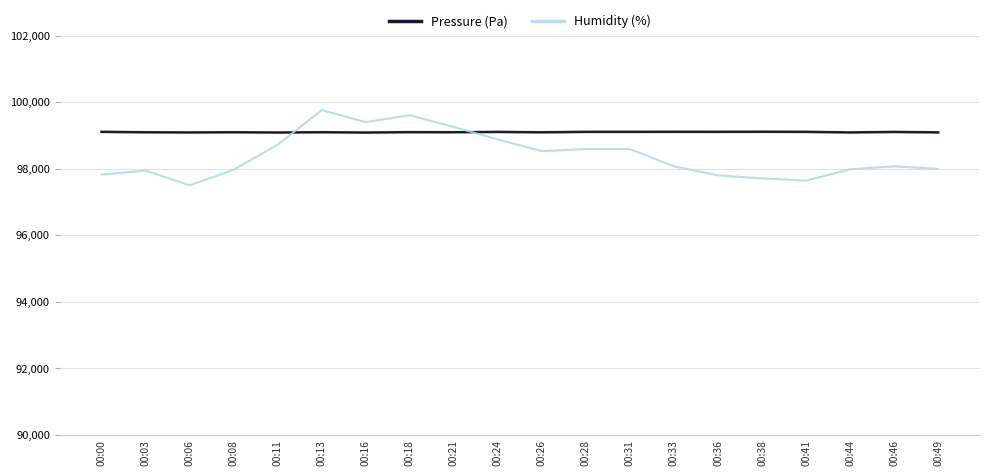

Which series has the widest spread of values?

Humidity (%)